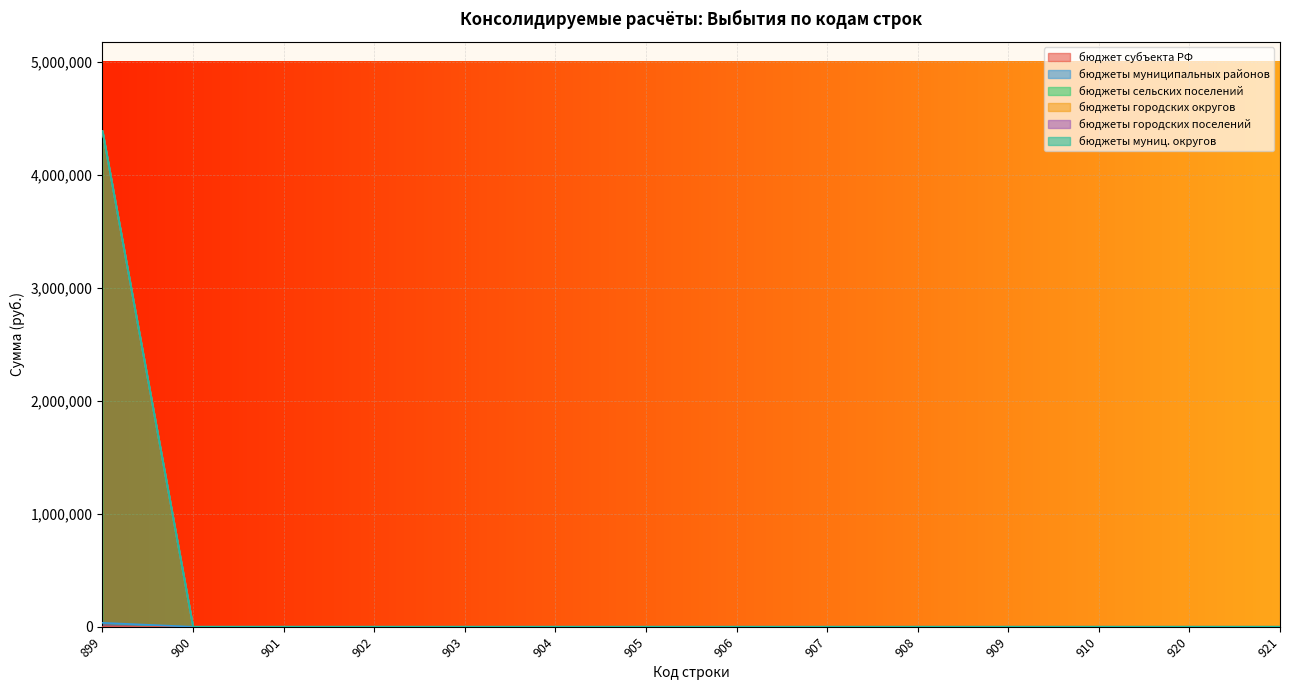

Is the value of бюджеты сельских поселений at 904 greater than the value of бюджет субъекта РФ at 908?

No